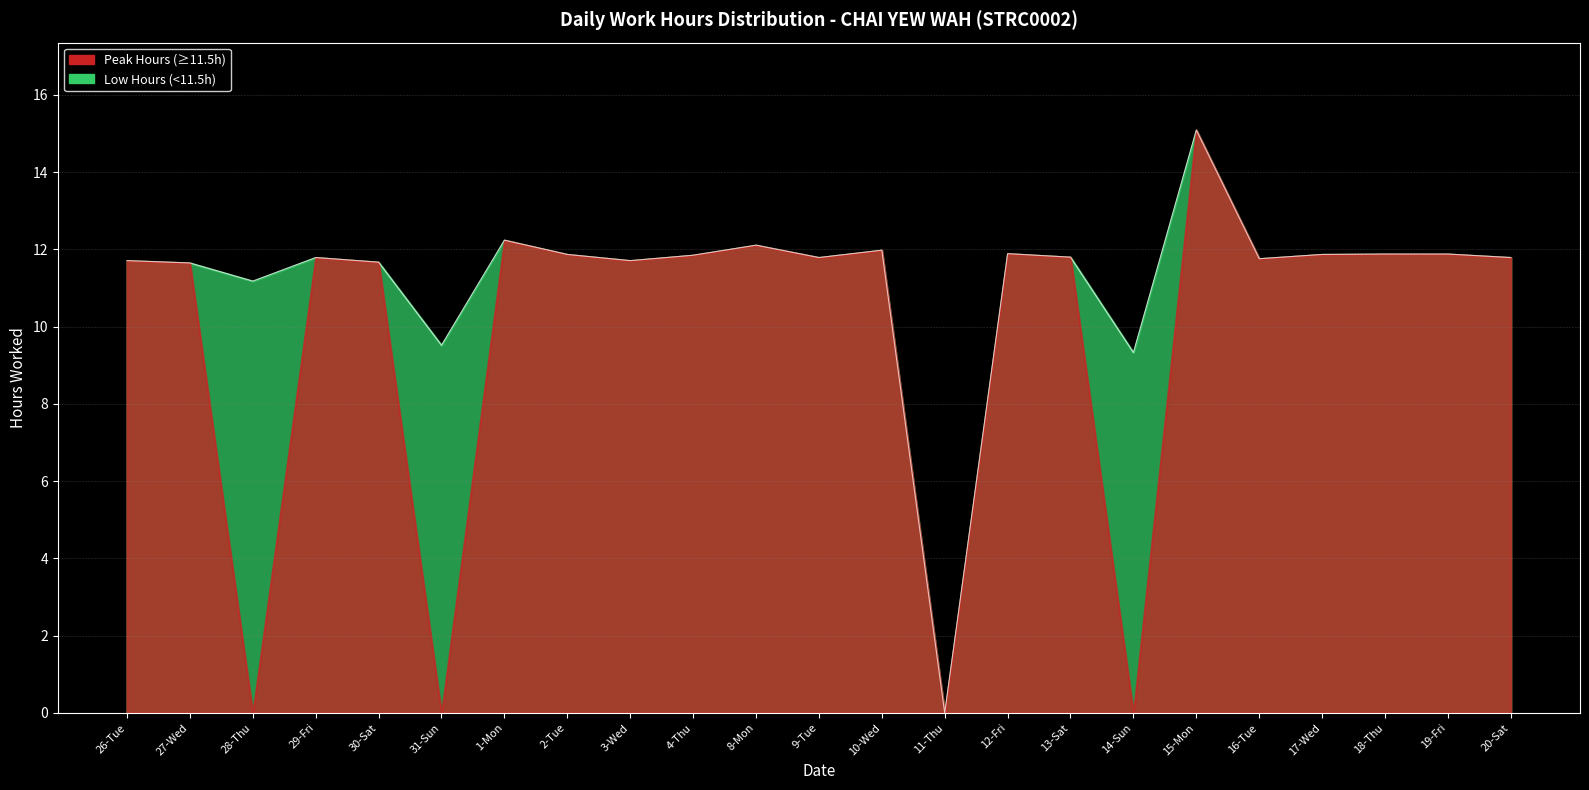

What is the maximum value shown in the chart?

15.1